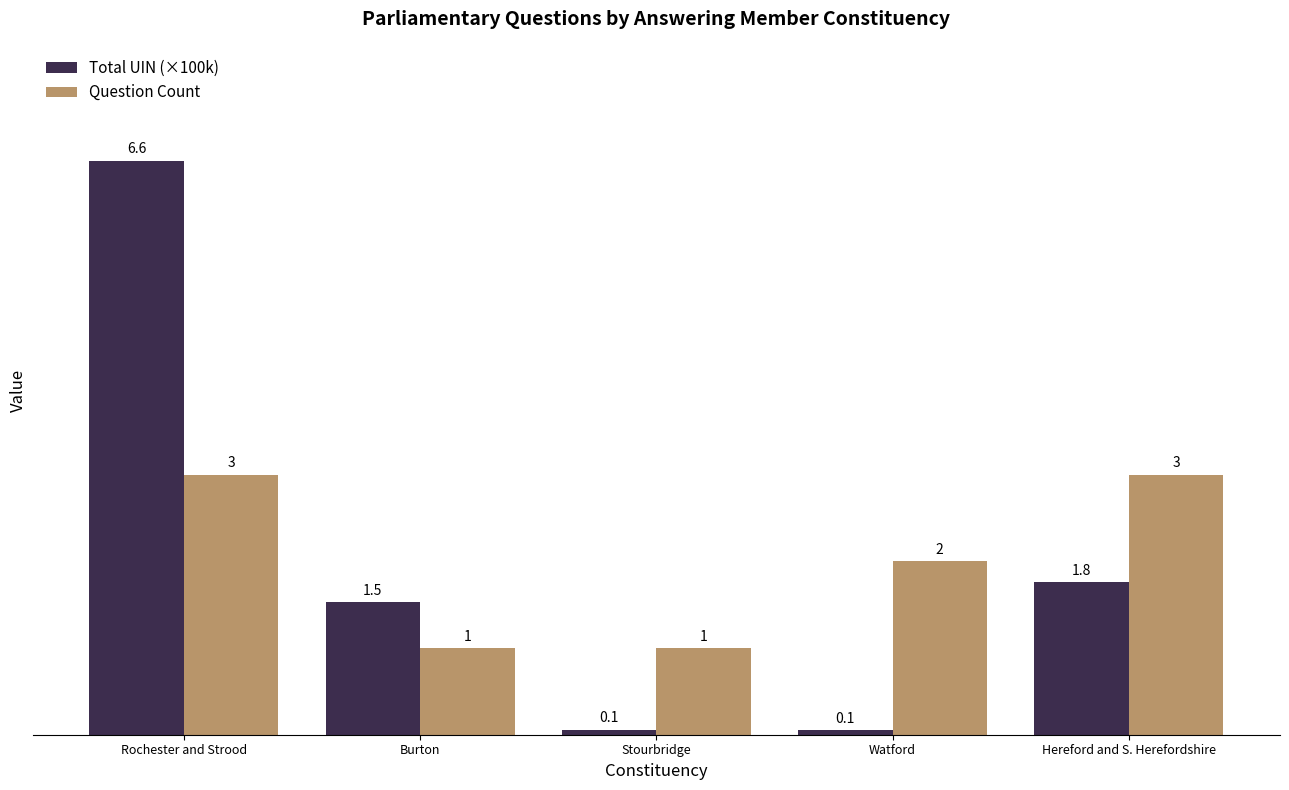

The Total UIN (×100k) series shows 0.1 at Stourbridge. True or false?

True